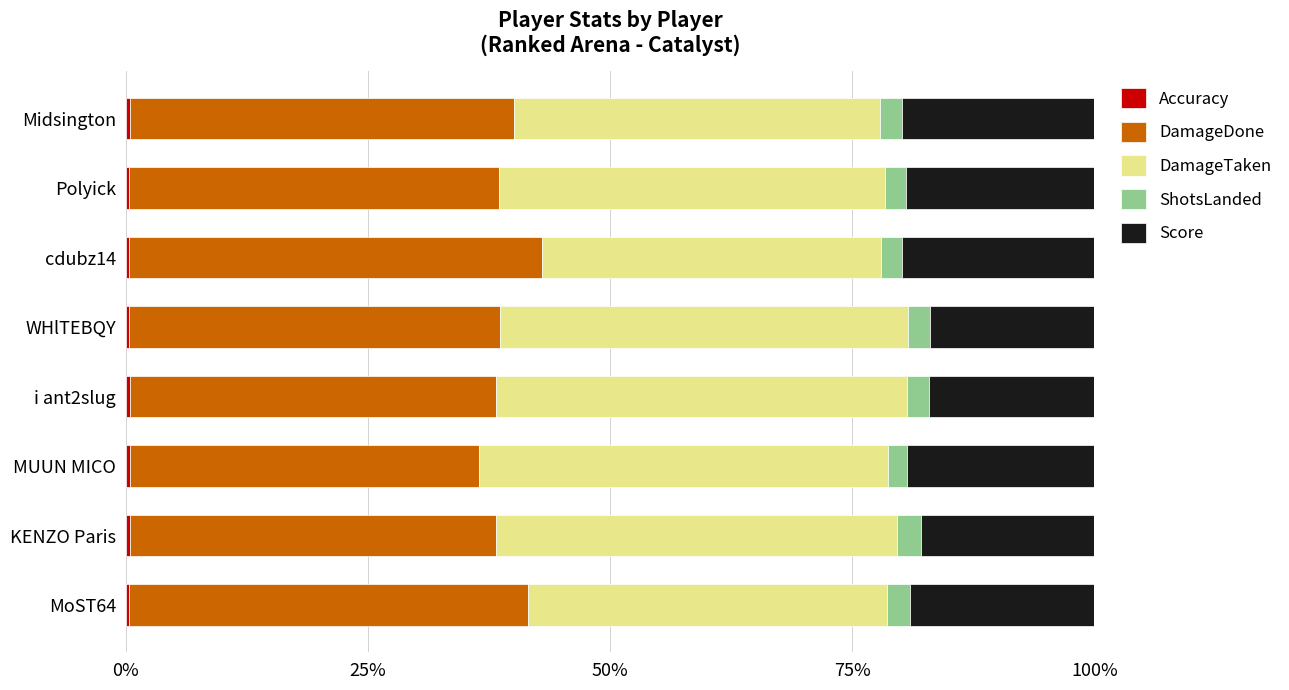

How many distinct data groups are displayed?

5